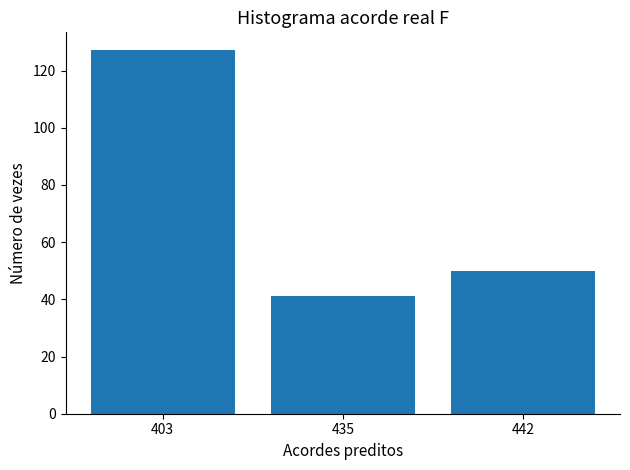

Rank the categories by value from lowest to highest.

435, 442, 403